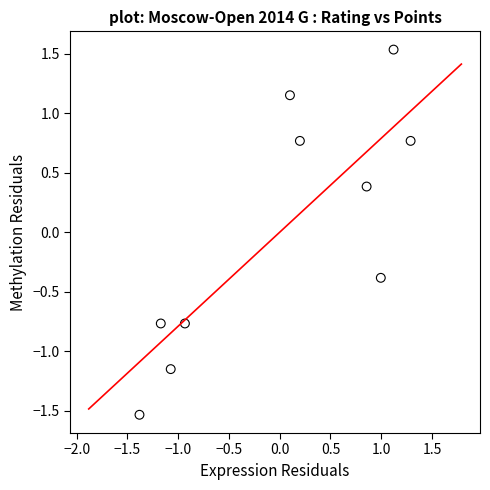

What is the range of Y values (max minus min)?

3.1